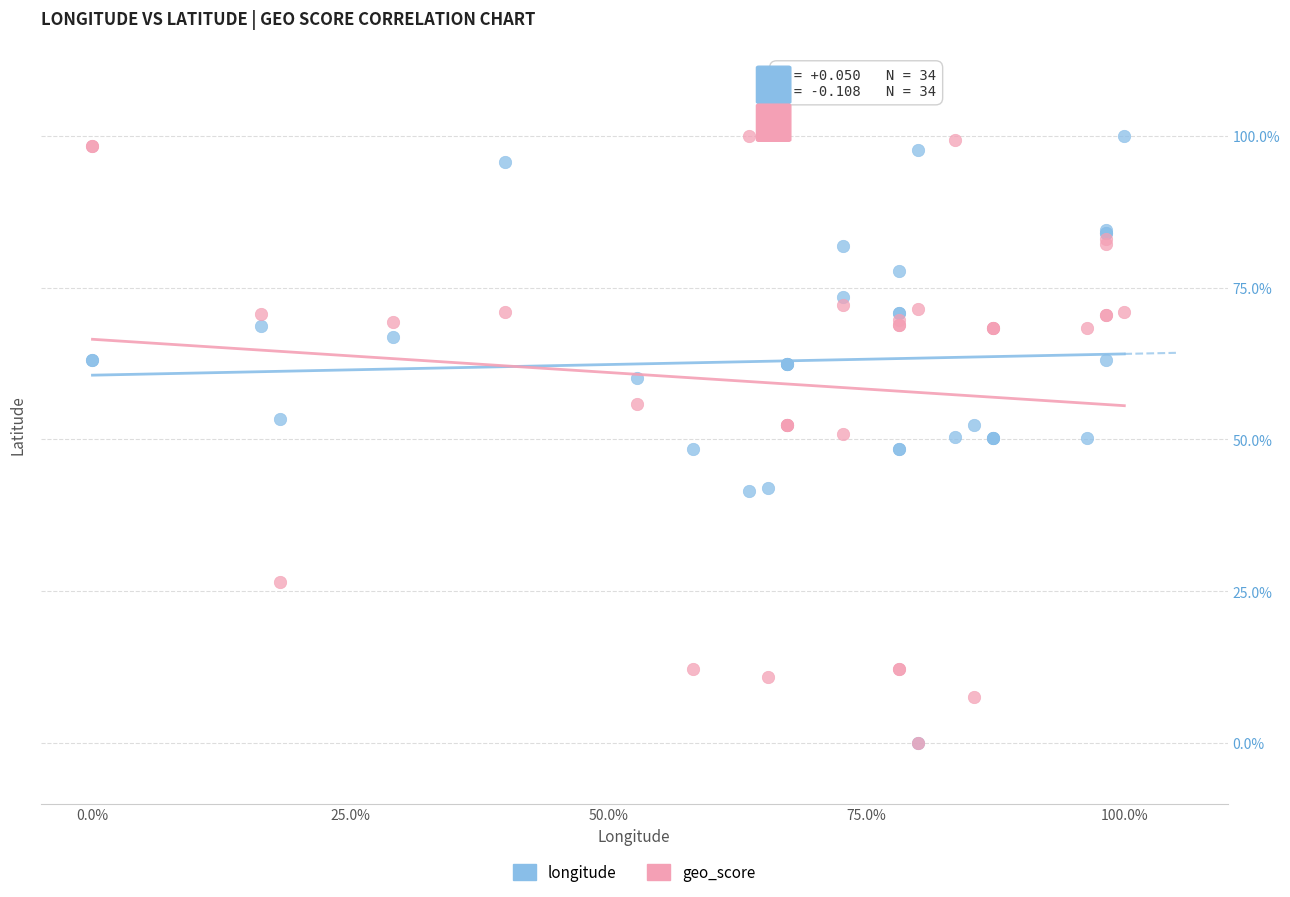

What are all the series names shown in the legend?

longitude, geo_score